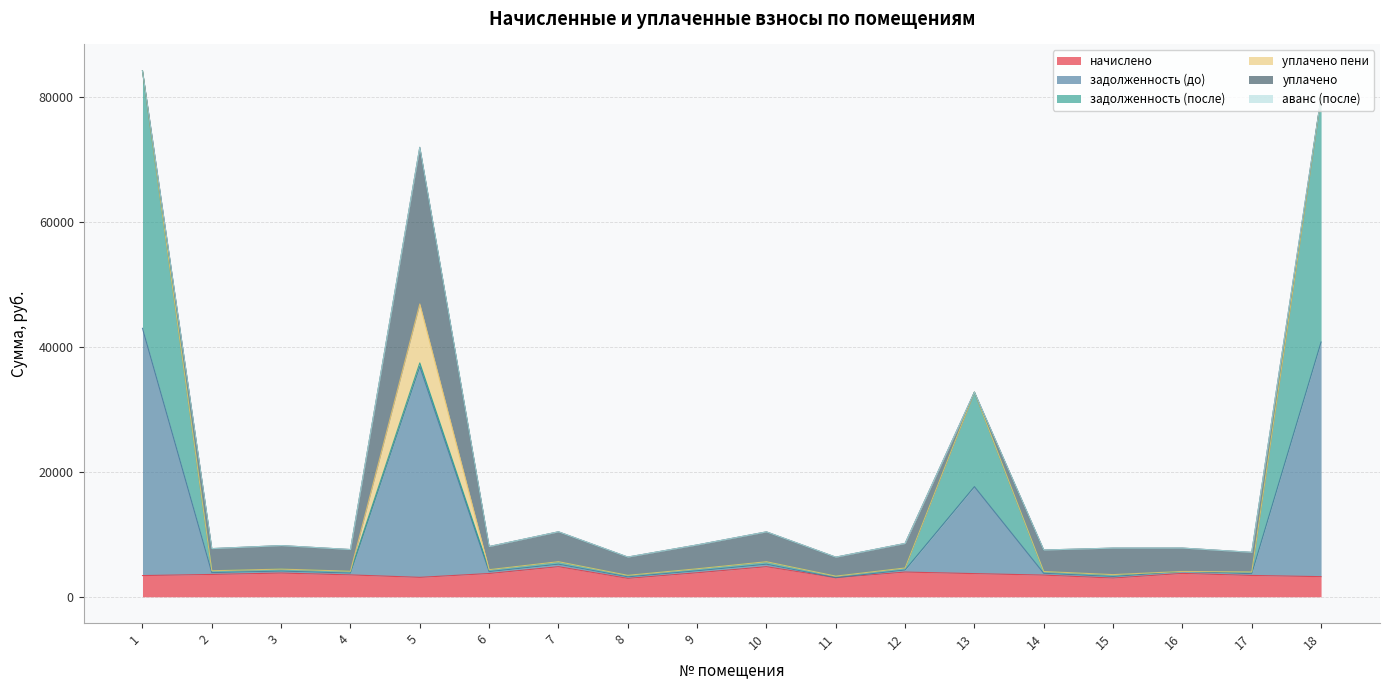

Reading left to right, extract all data points from this chart.

начислено: 1=3394.2	2=3572.4	3=3797.8	4=3500.5	5=3108.8	6=3724.3	7=4819.2	8=2945.0	9=3844.2	10=4814.4	11=3055.3	12=3956.0	13=3706.7	14=3468.5	15=2997.0	16=3740.3	17=3412.6	18=3220.0
задолженность (до): 1=39581.7	2=297.7	3=316.5	4=291.7	5=33748.6	6=310.4	7=401.6	8=245.4	9=320.4	10=401.2	11=0.0	12=329.7	13=13923.7	14=289.0	15=249.8	16=311.7	17=284.4	18=37558.7
задолженность (после): 1=41234.7	2=297.7	3=316.5	4=291.7	5=579.6	6=310.4	7=401.6	8=245.4	9=320.4	10=401.2	11=254.6	12=329.7	13=15127.1	14=289.0	15=249.8	16=0.0	17=284.4	18=39118.6
уплачено пени: 1=0.0	2=0.0	3=0.0	4=6.4	5=9435.9	6=0.0	7=0.0	8=0.0	9=0.0	10=0.0	11=0.0	12=0.0	13=0.0	14=0.2	15=48.6	16=2.9	17=0.5	18=0.0
уплачено: 1=0.0	2=3542.0	3=3765.4	4=3470.7	5=25074.1	6=3692.6	7=4778.2	8=2920.0	9=3811.5	10=4773.4	11=3029.3	12=3922.4	13=0.0	14=3439.0	15=4245.8	16=3740.6	17=3128.2	18=0.0
аванс (после): 1=0.0	2=0.0	3=0.0	4=0.0	5=0.0	6=0.0	7=0.0	8=0.0	9=0.0	10=0.0	11=0.0	12=0.0	13=0.0	14=0.0	15=0.0	16=0.3	17=0.0	18=0.0